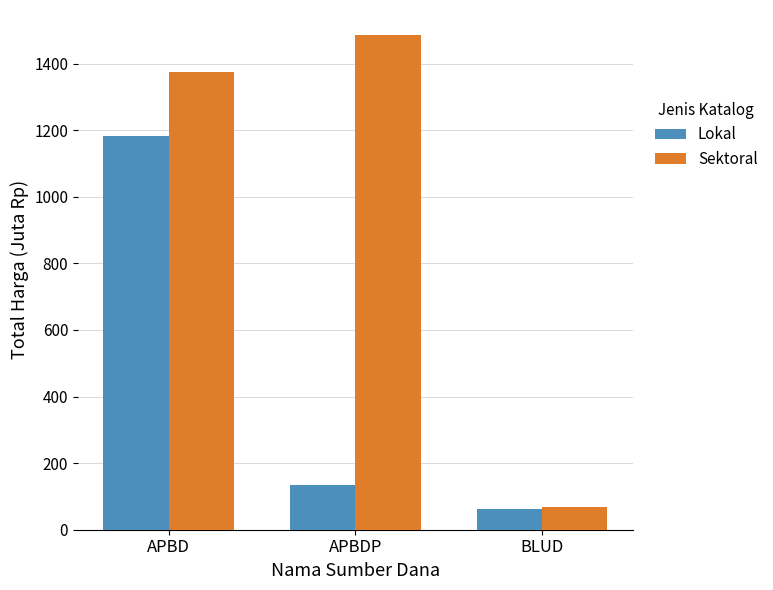

Rank the series by their maximum value, from highest to lowest.

Sektoral, Lokal